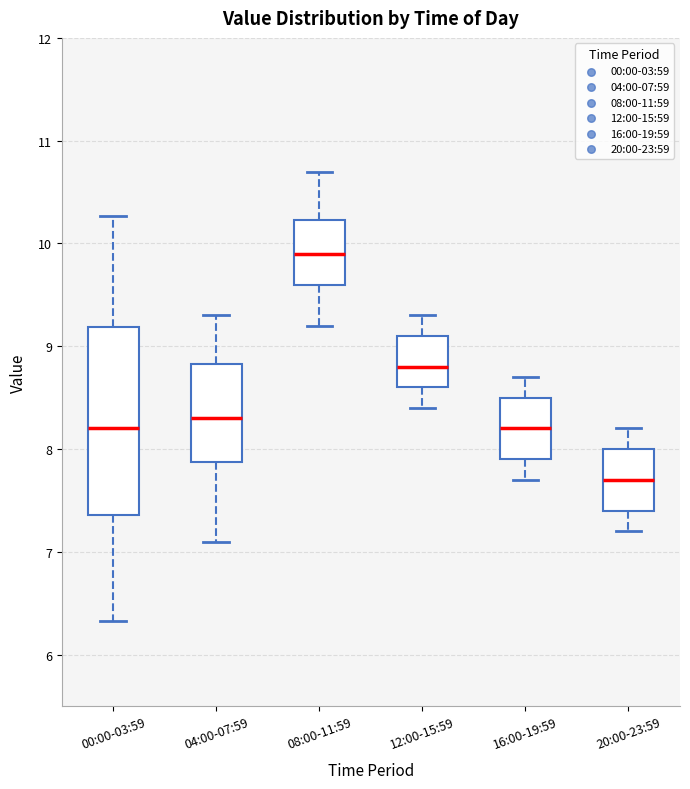

Which box's median line is the lowest?

20:00-23:59